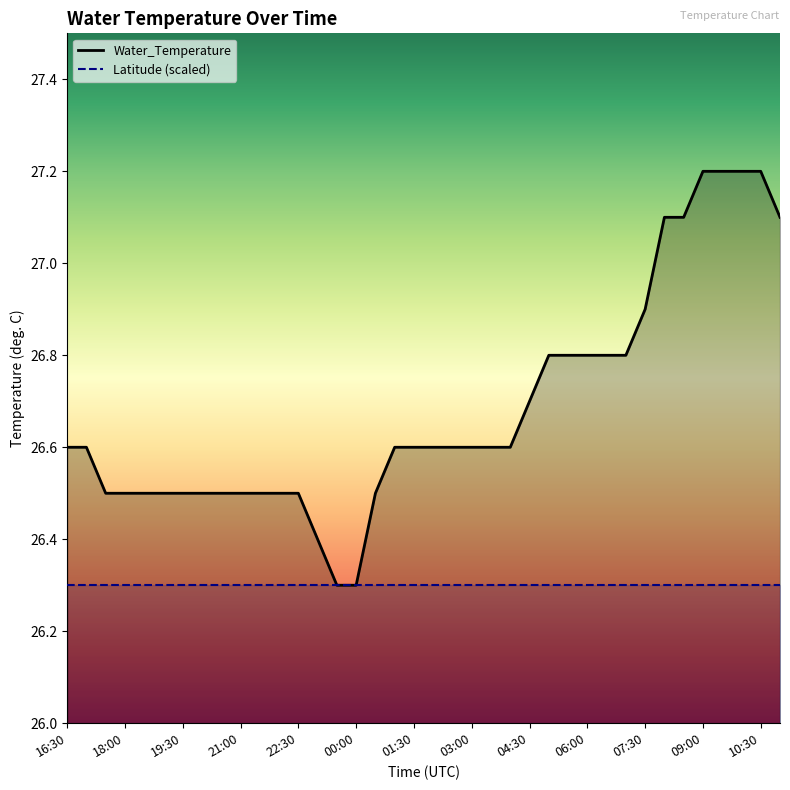

What is the change in value from 19:30 to 05:30?

+0.3